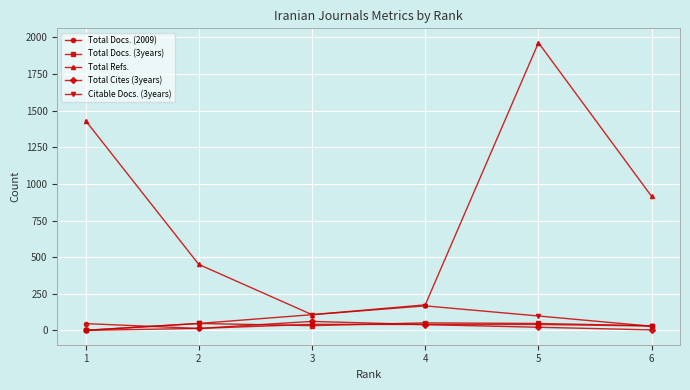

Where is the first local maximum for Total Cites (3years)?

3